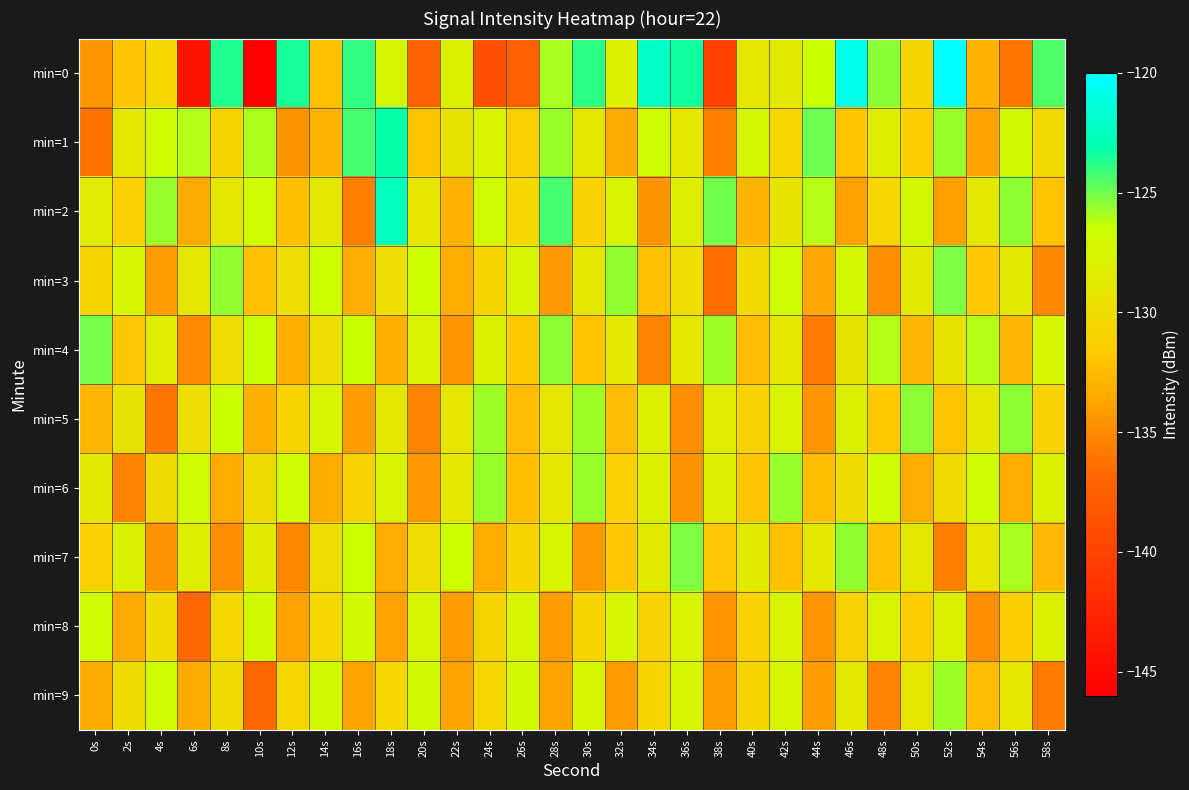

Which series has the largest range (max minus min)?

min=0